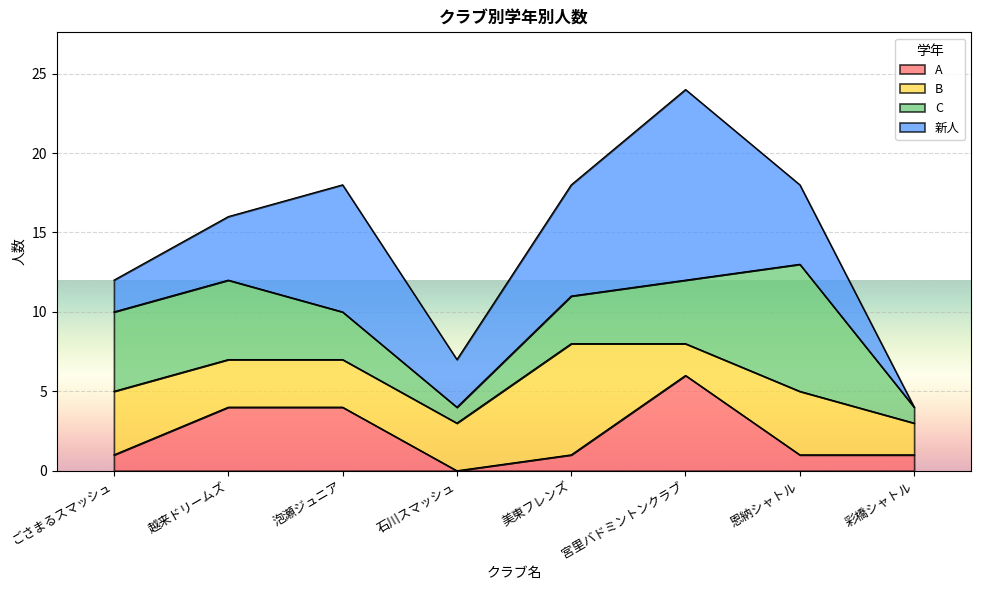

What position from the left is 宮里バドミントンクラブ?

6